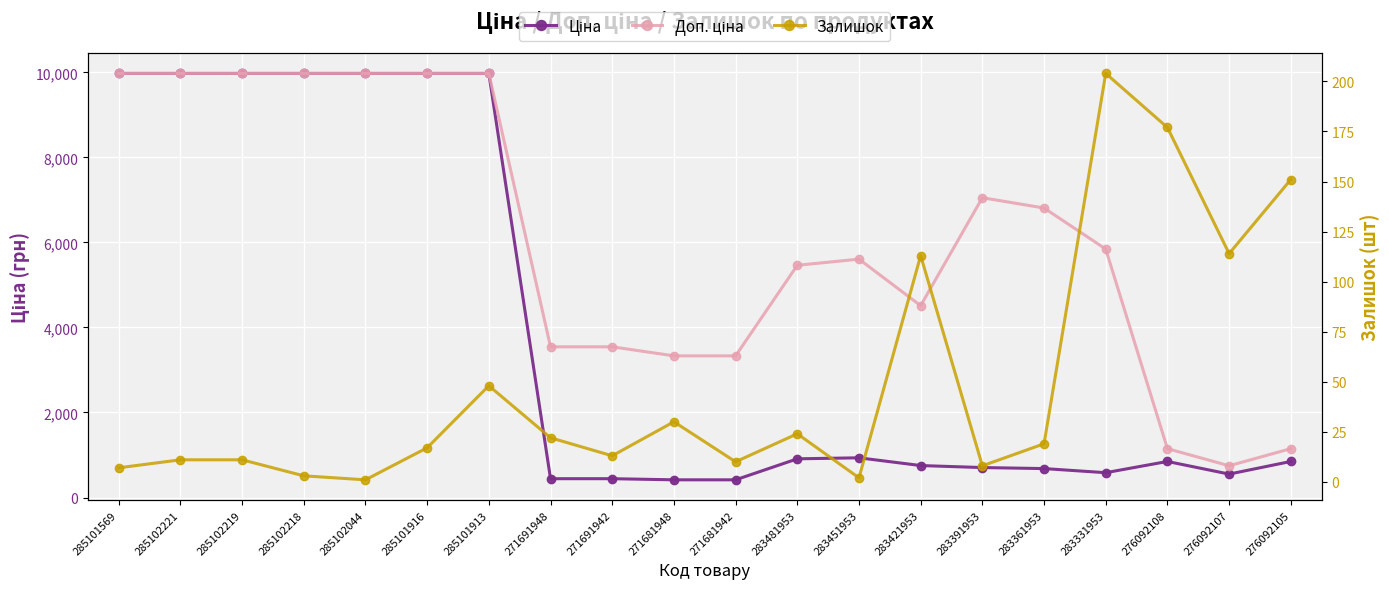

The Доп. ціна series shows 5634.5 at 285101913. True or false?

False